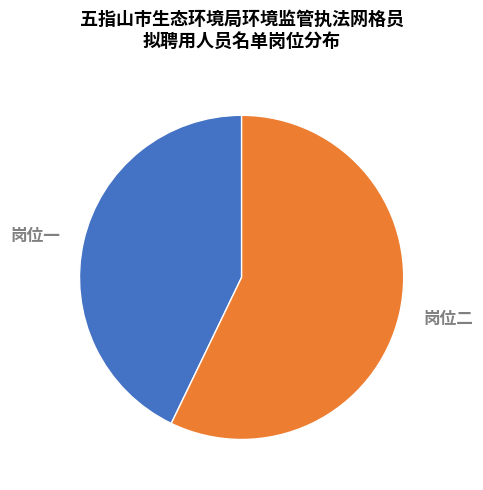

True or false: 岗位二 accounts for 57% of the total.

True